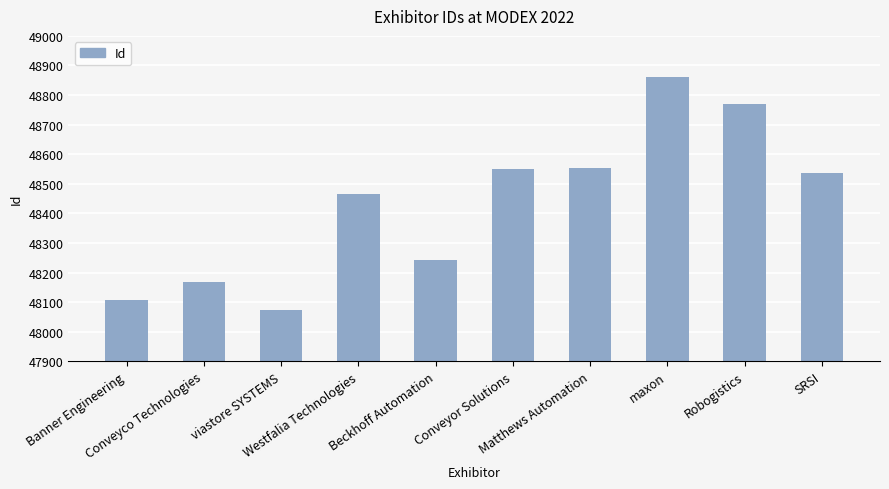

What is the ratio of the value at maxon to the value at Westfalia Technologies?

1.0